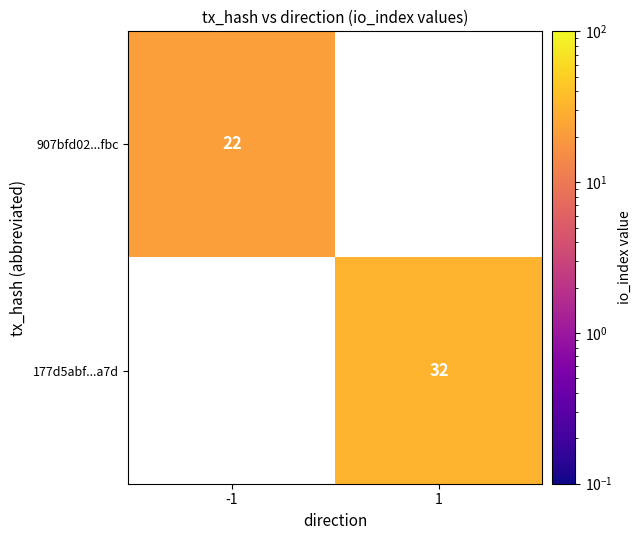

Which category has the lowest value across all series?

-1